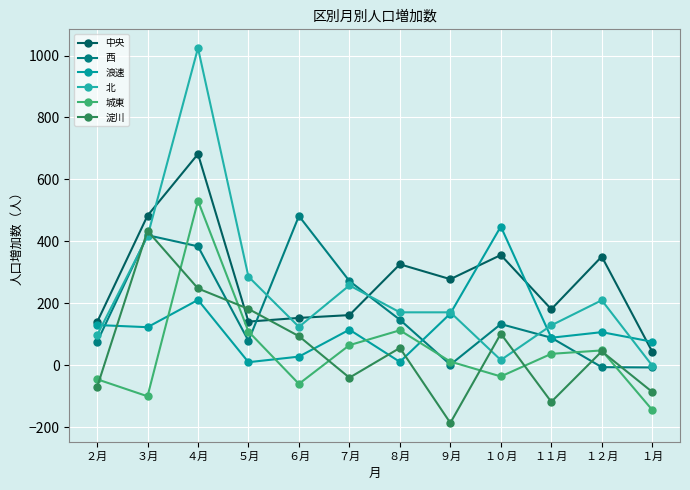

Which series has the largest total across all categories?

中央